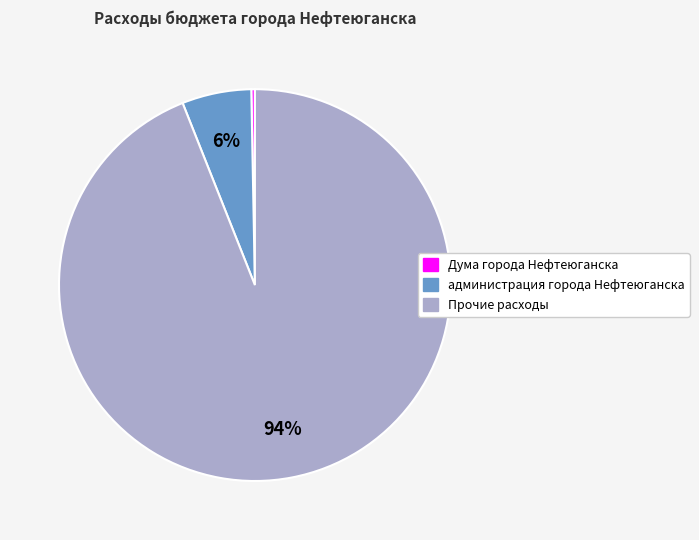

How many slices are in this pie chart?

3